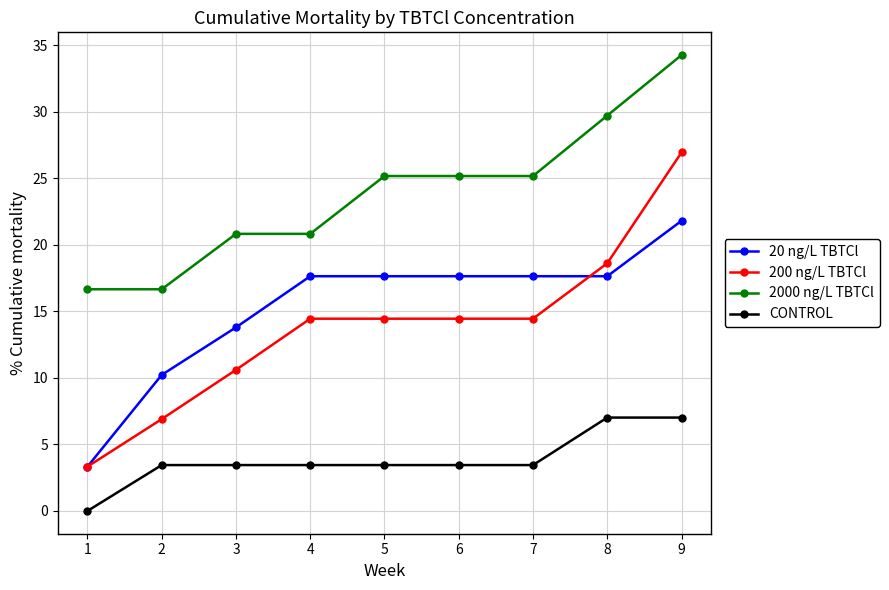

Read the 2000 ng/L TBTCl value at 1.

16.7